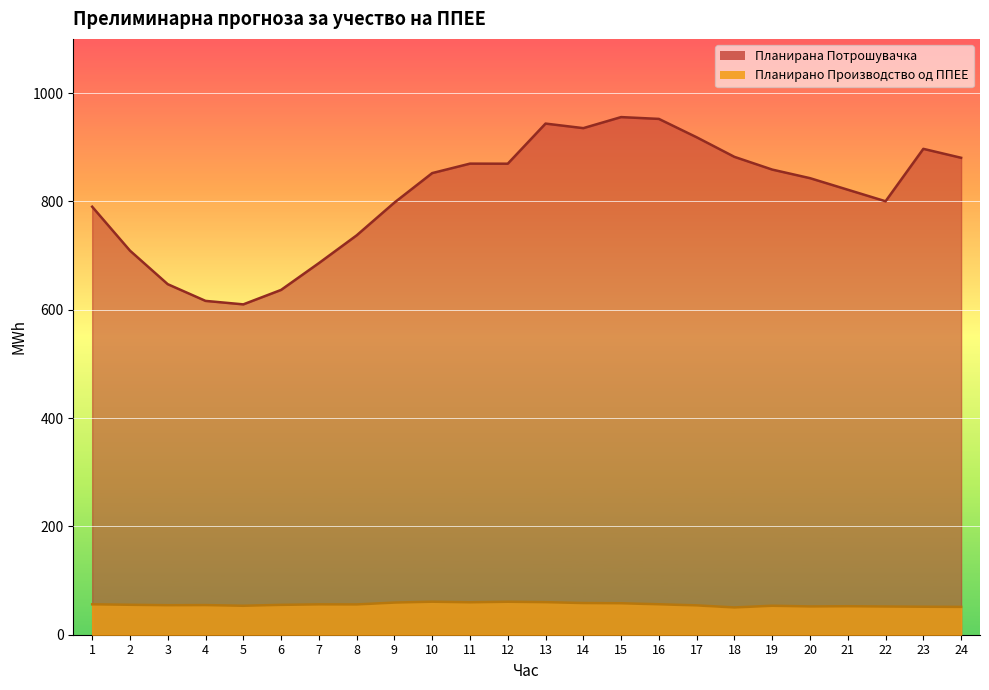

True or false: Планирано Производство од ППЕЕ and Планирана Потрошувачка intersect in this chart.

False